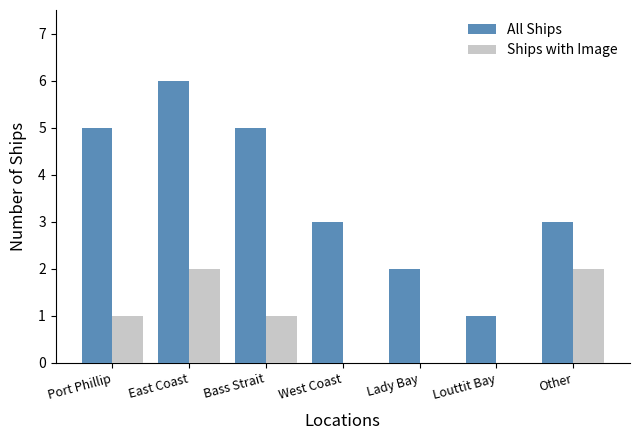

Does the chart contain stacked bars?

No